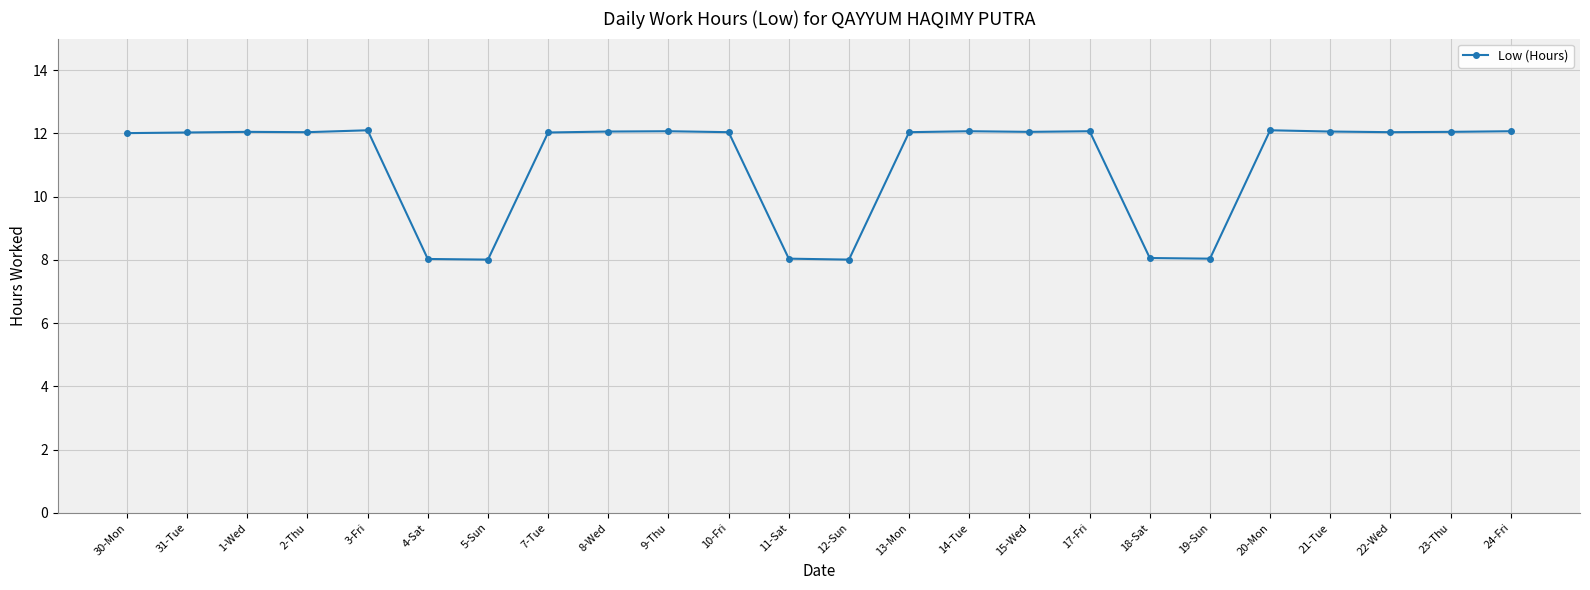

What is the value of the 12th point from the left?

8.0